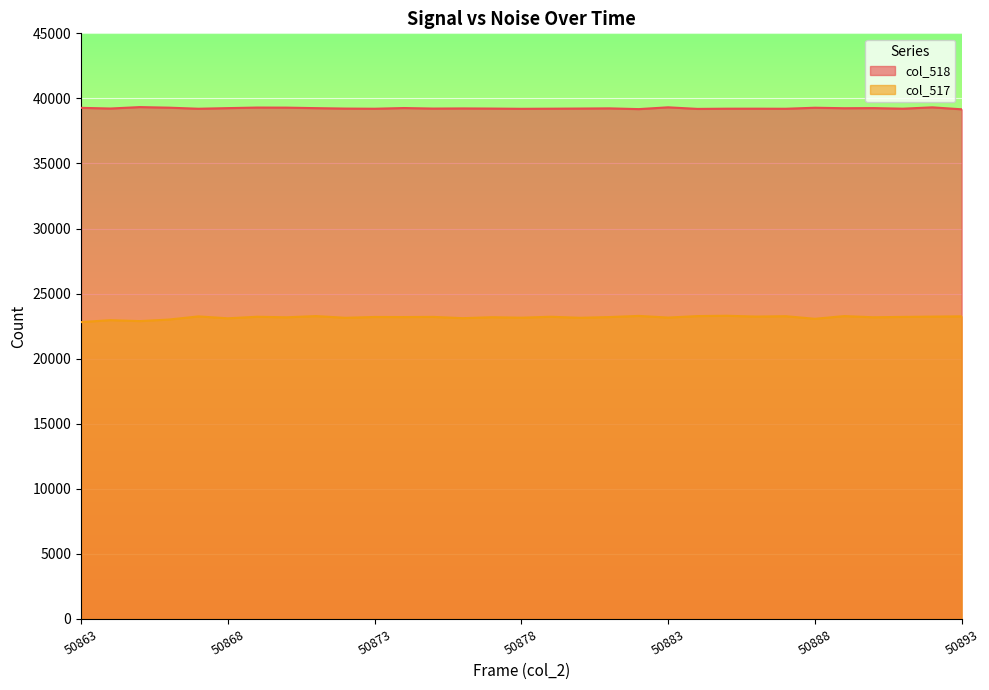

What is the difference between the second highest and second lowest values in the col_518 series?

138